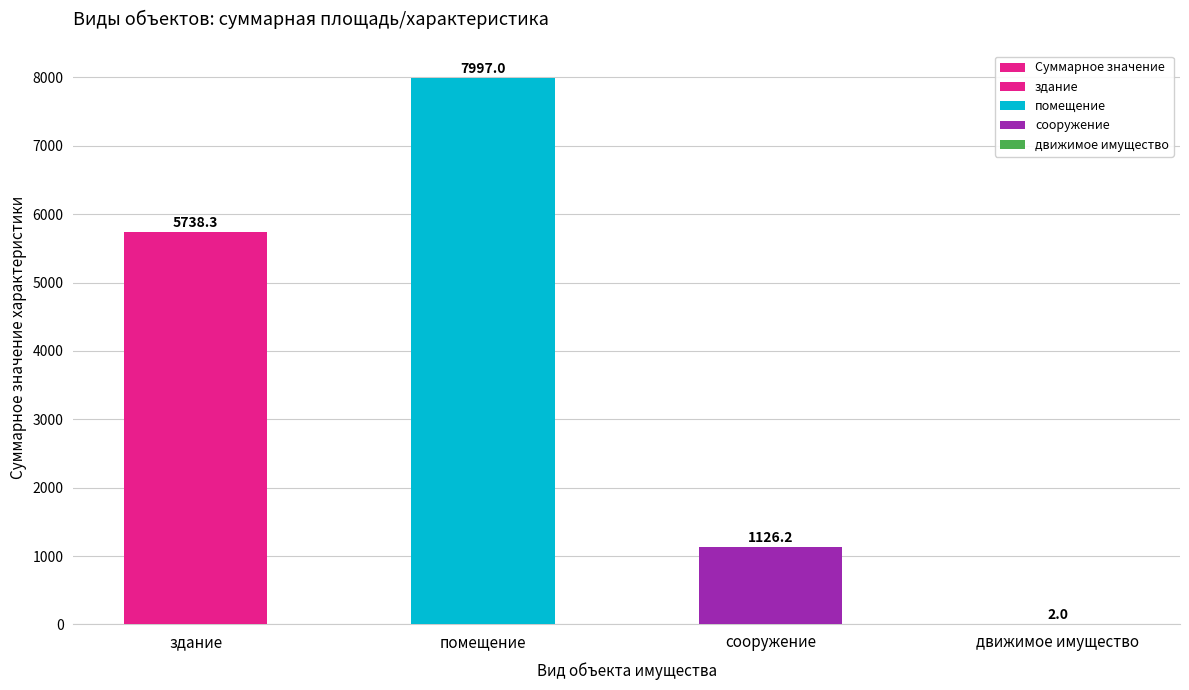

The value at движимое имущество is 0.9. True or false?

False